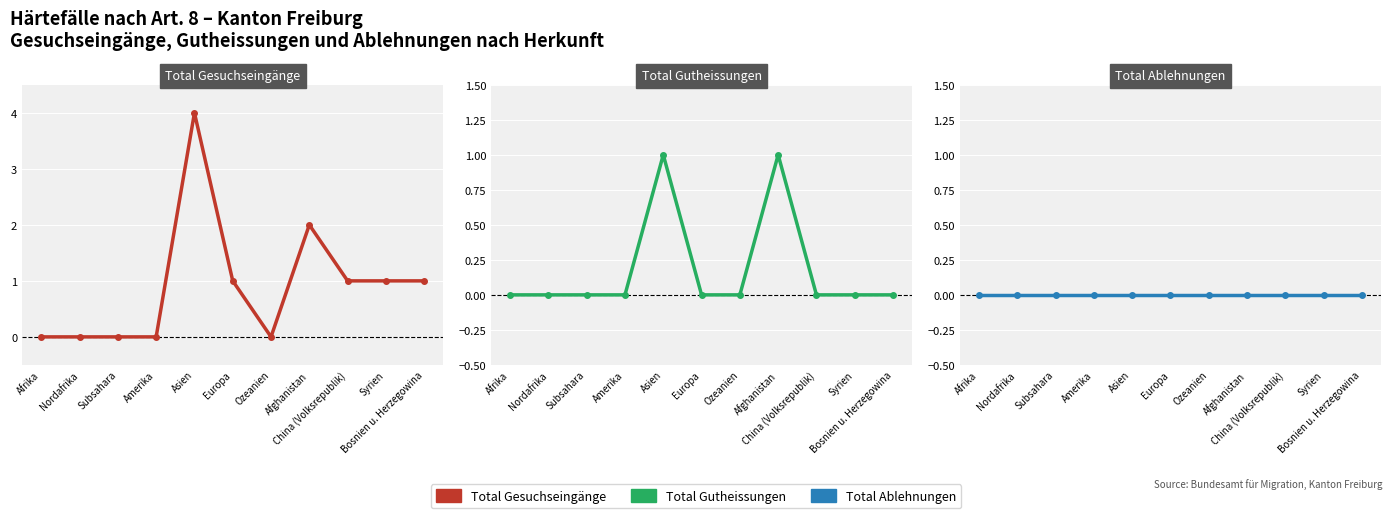

Reading left to right, what are all the values shown in this chart?

Total Gesuchseingänge: 0	0	0	0	4	1	0	2	1	1	1
Total Gutheissungen: 0	0	0	0	1	0	0	1	0	0	0
Total Ablehnungen: 0	0	0	0	0	0	0	0	0	0	0